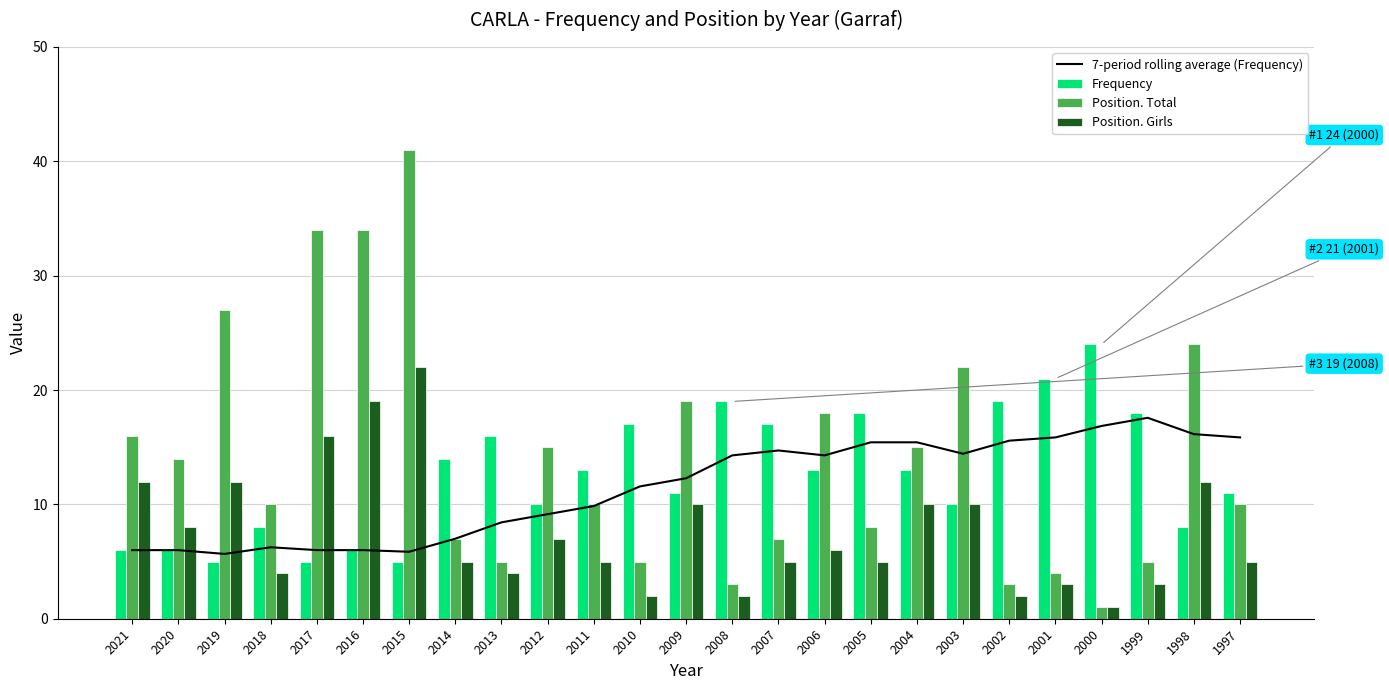

What is the difference between the 7-period rolling average (Frequency) values at 2011 and 2019?

4.2